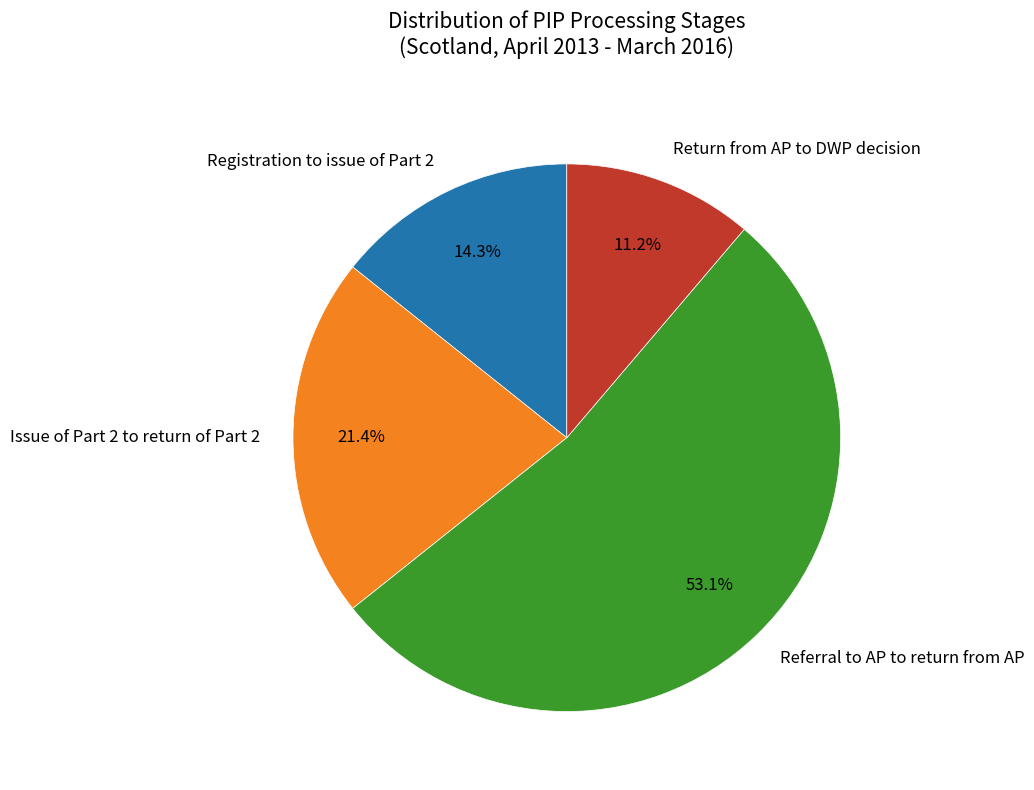

Is there any slice that represents more than half of the pie?

Yes